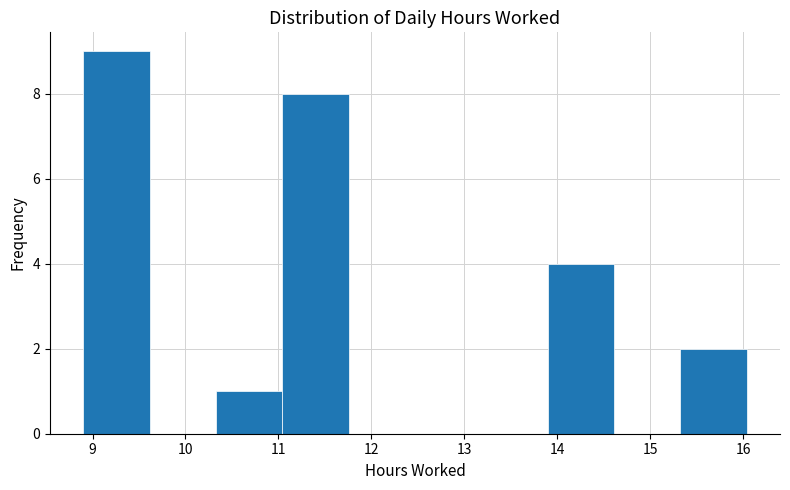

Over which range of the x-axis is the bar tallest?

8.9 to 9.6